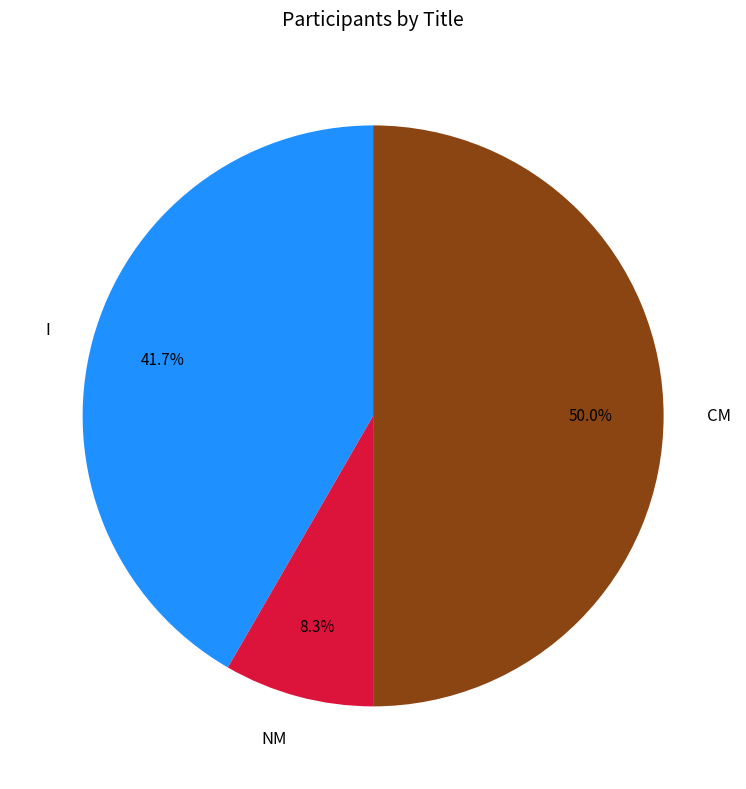

Rank the categories by value from highest to lowest.

CM, I, NM